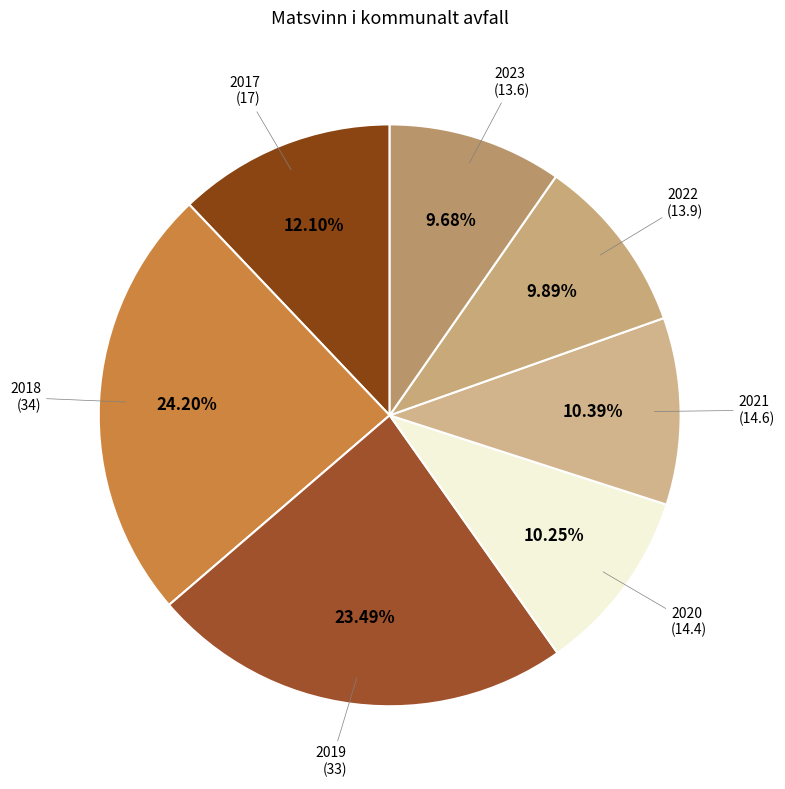

How many segments does this pie chart have?

7